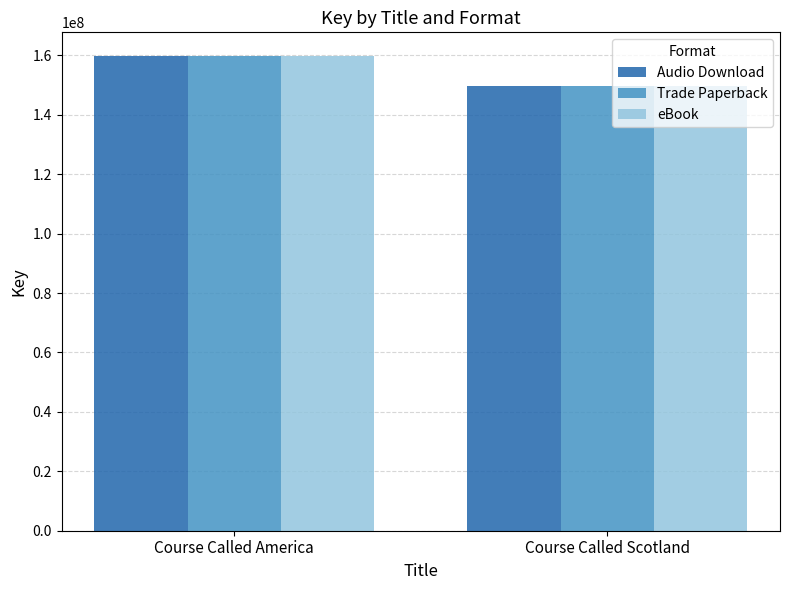

What is the maximum value shown in the chart?

159793351